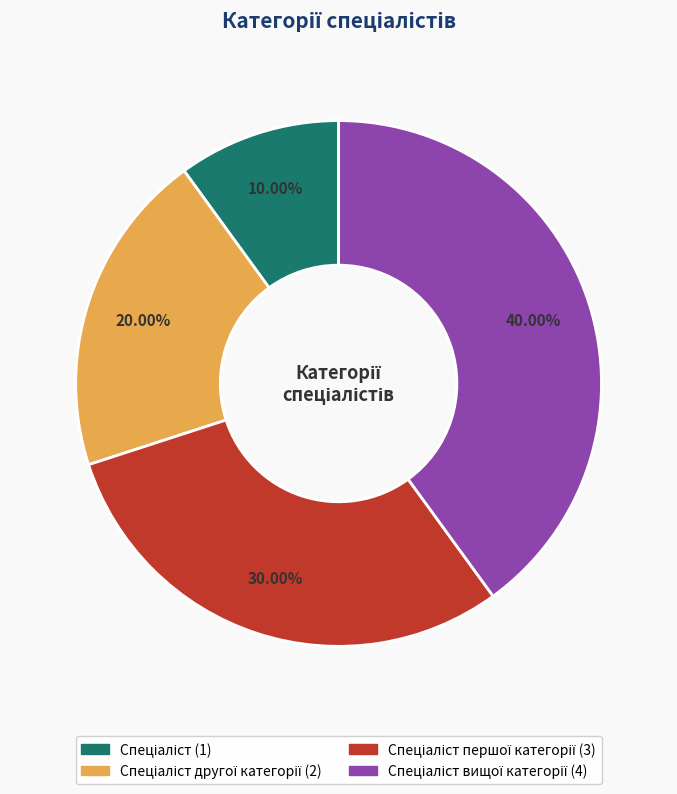

Is there any slice that represents more than half of the pie?

No